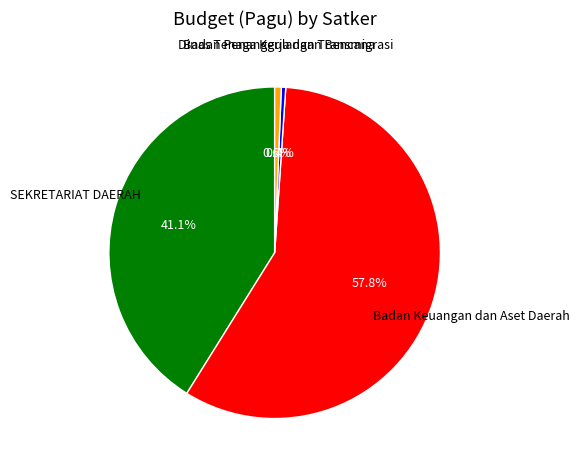

What percentage is NOT represented by SEKRETARIAT DAERAH?

58.9%